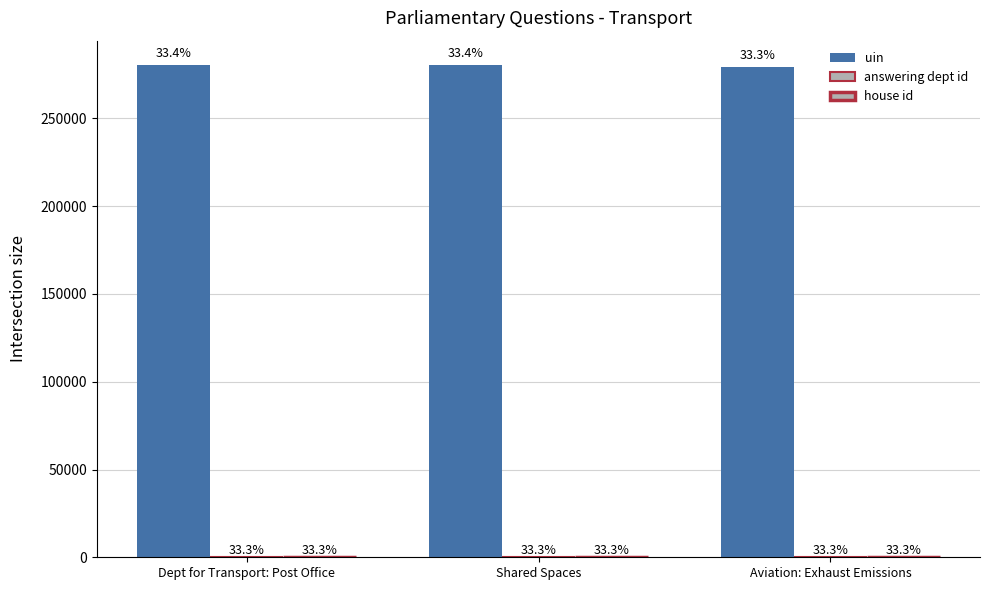

How many groups of bars are there?

3